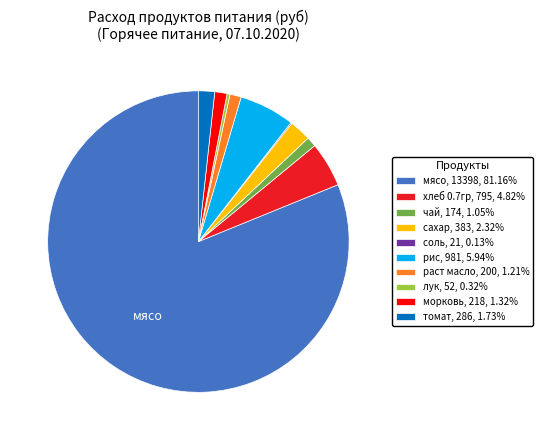

Is the sum of томат and чай greater than half?

No